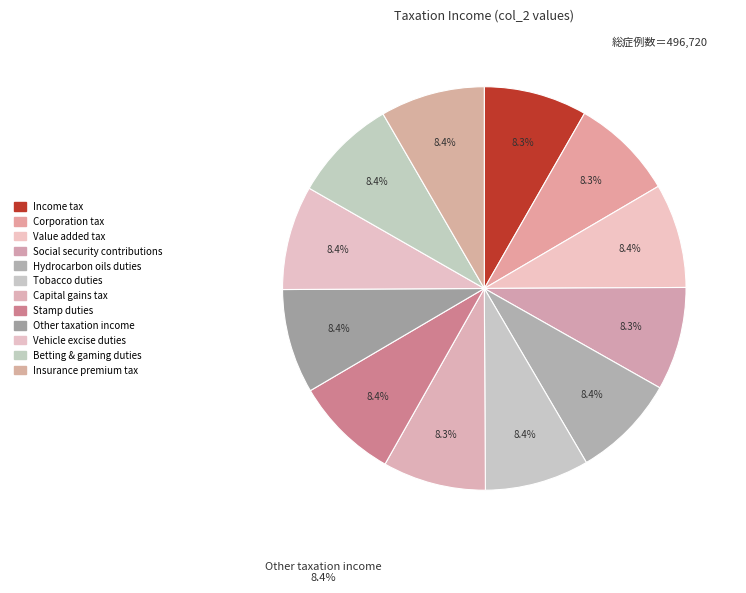

The Social security contributions slice represents 8% of the pie. True or false?

True